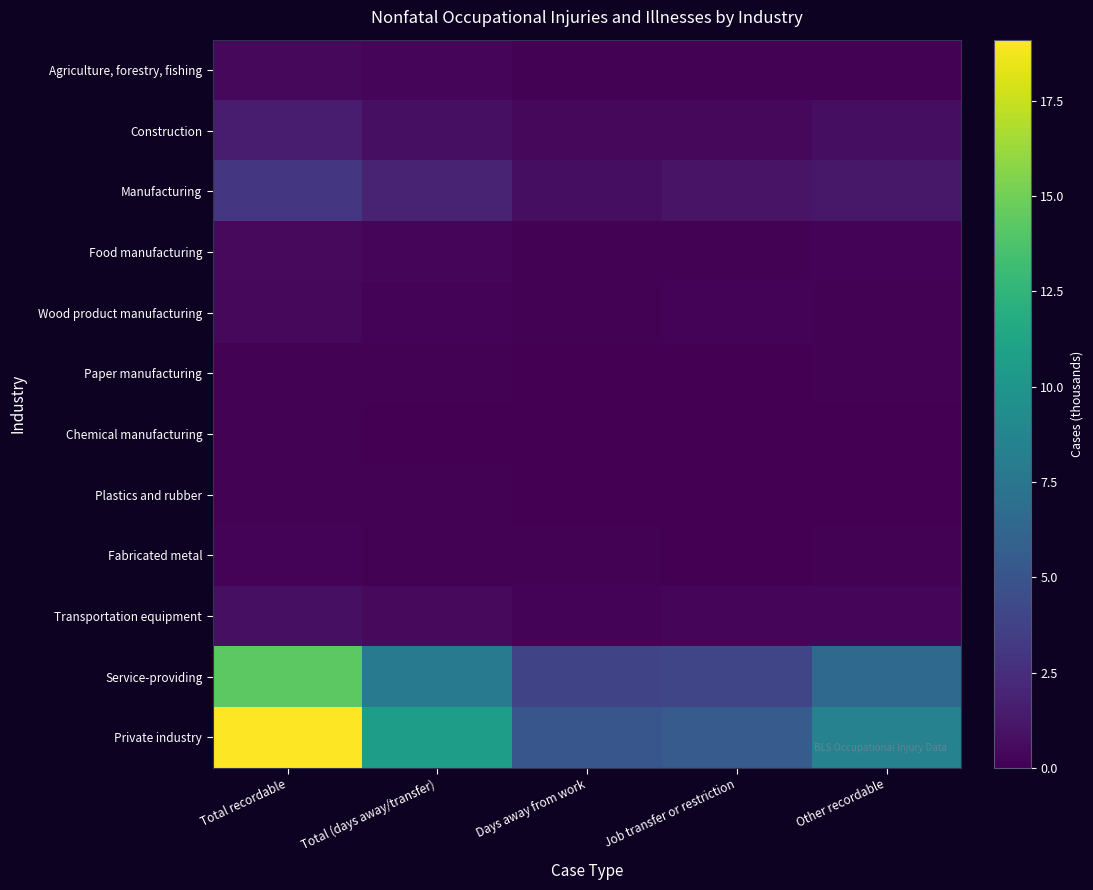

At which category does the chart reach its minimum across all series?

Days away from work